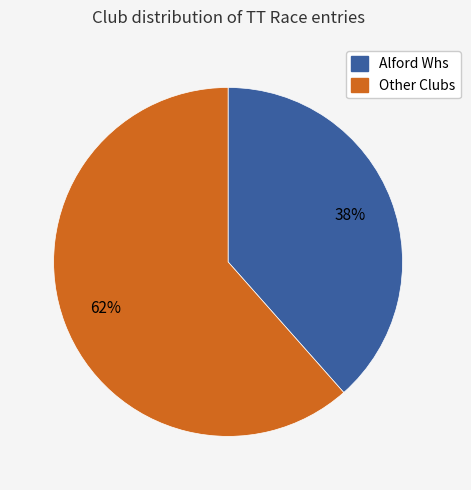

To the nearest percent, what is the average slice percentage?

50%